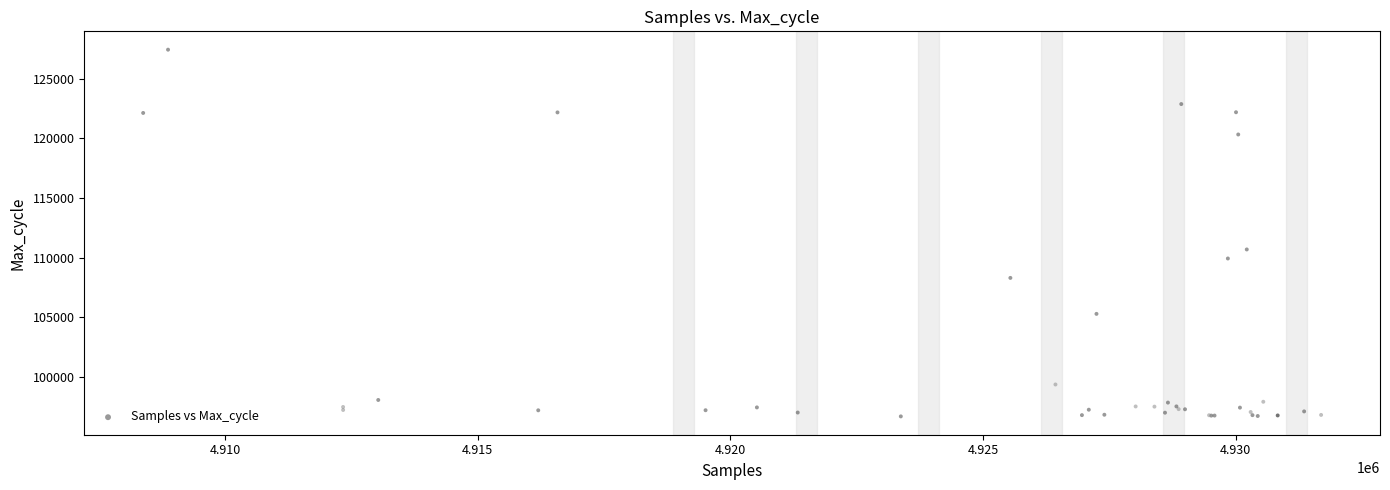

What Y value in the scatter plot is closest to 112071?

110695